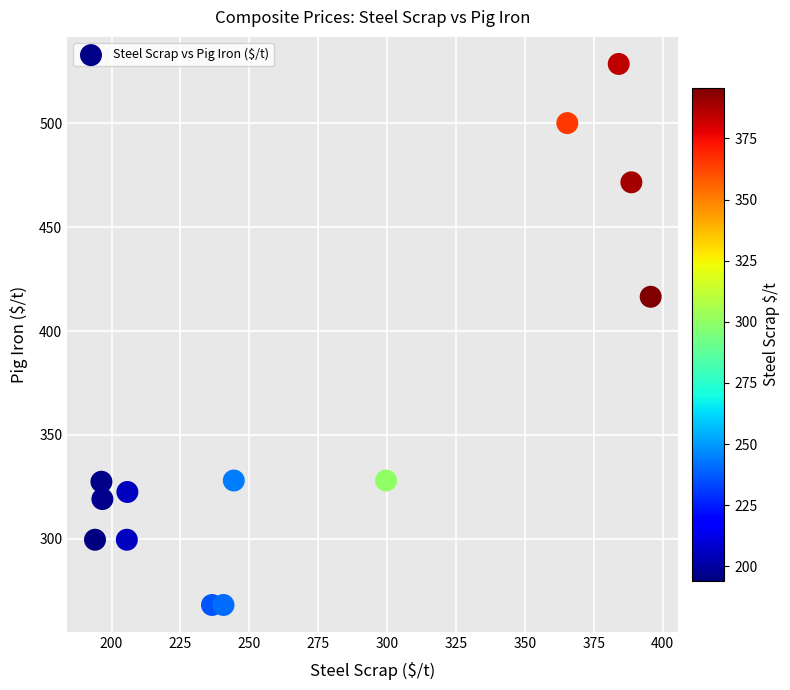

What Y value in the scatter plot is closest to 398?

416.5